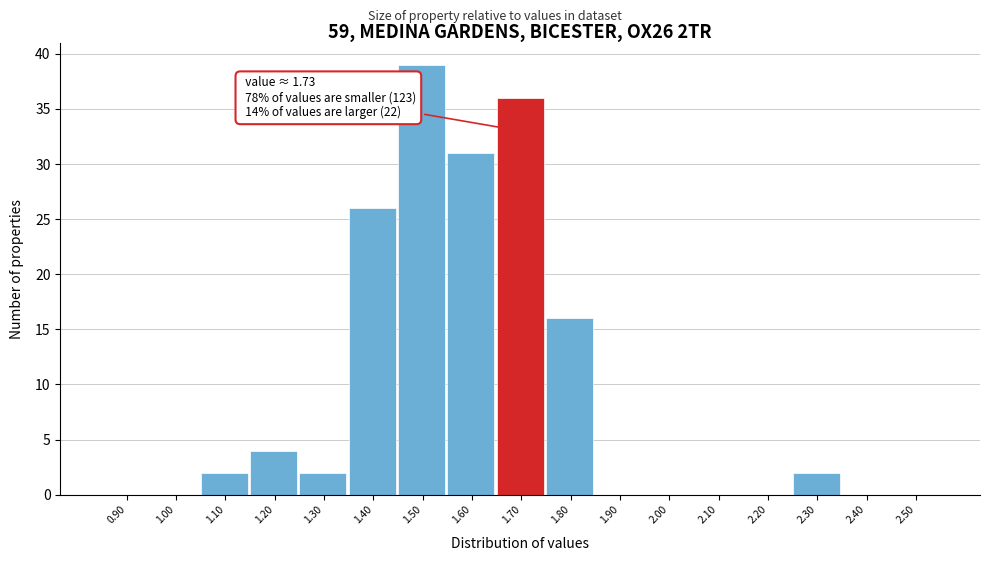

Reading left to right, extract all data points from this chart.

0.90=0	1.00=0	1.10=2	1.20=4	1.30=2	1.40=26	1.50=39	1.60=31	1.70=36	1.80=16	1.90=0	2.00=0	2.10=0	2.20=0	2.30=2	2.40=0	2.50=0